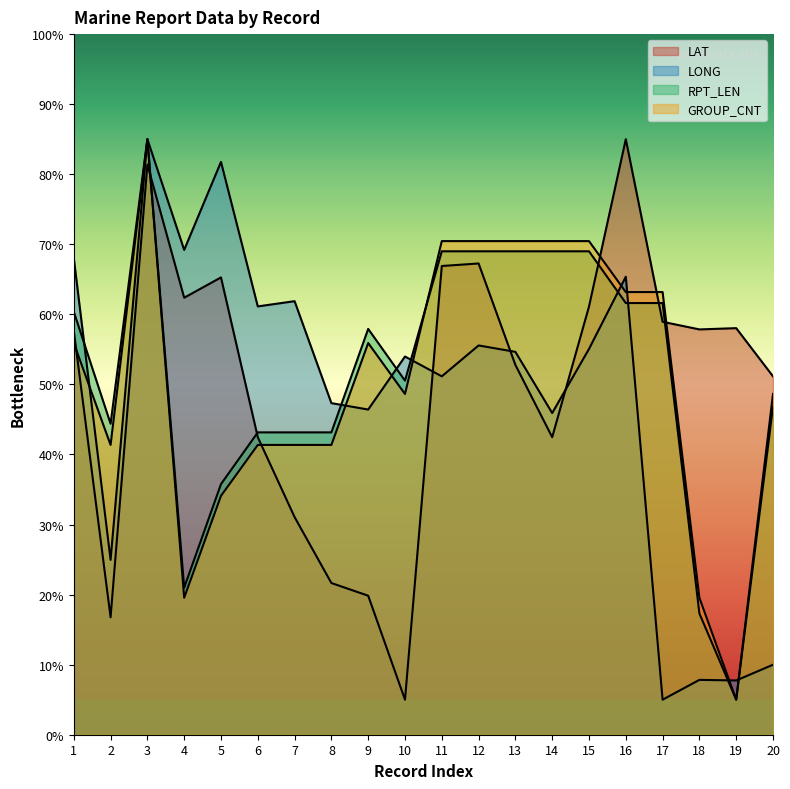

What is the minimum value shown in the chart?

5.0